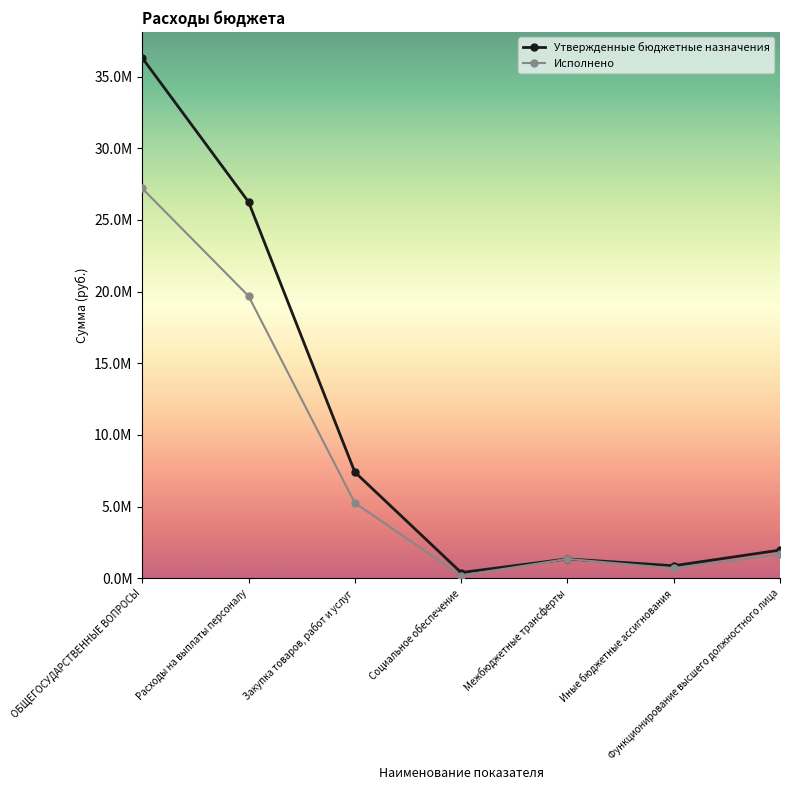

What is the average value of the Утвержденные бюджетные назначения series?

10652988.8